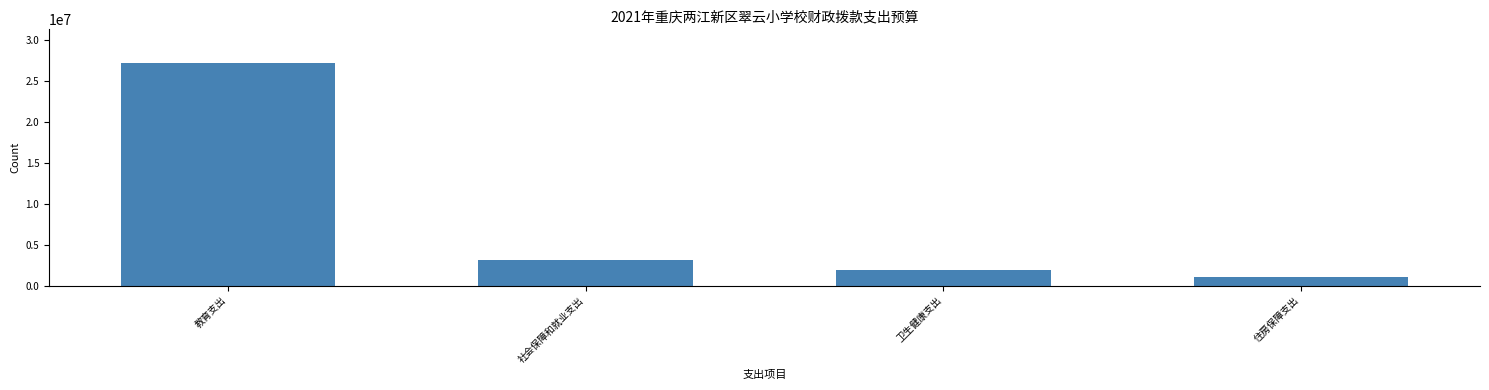

Reading left to right, transcribe all the data shown in this chart.

27207200.7	3125312.9	1882311.2	1057573.4